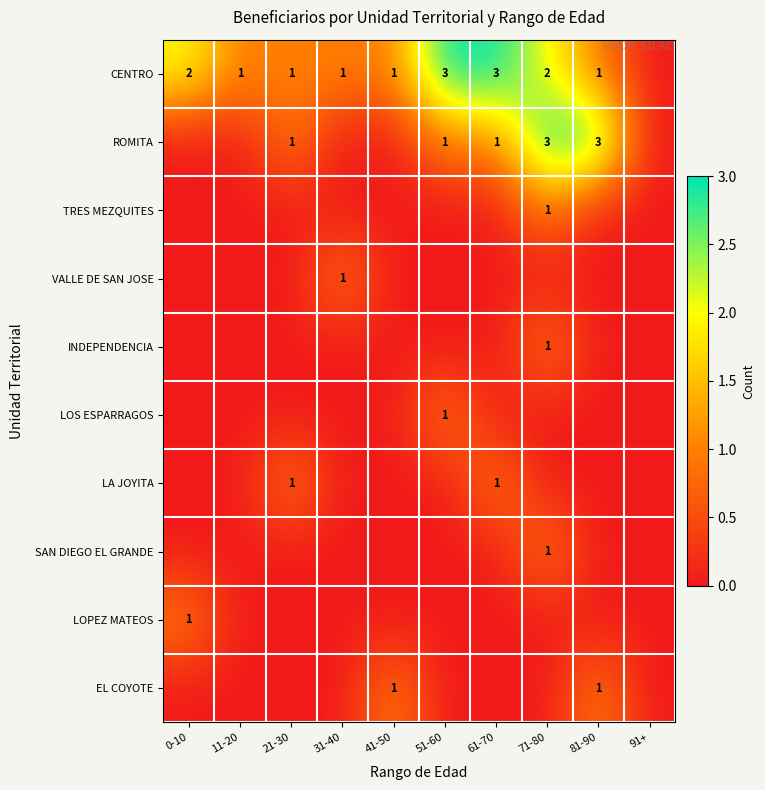

Between 31-40 and 51-60, which is larger?

51-60